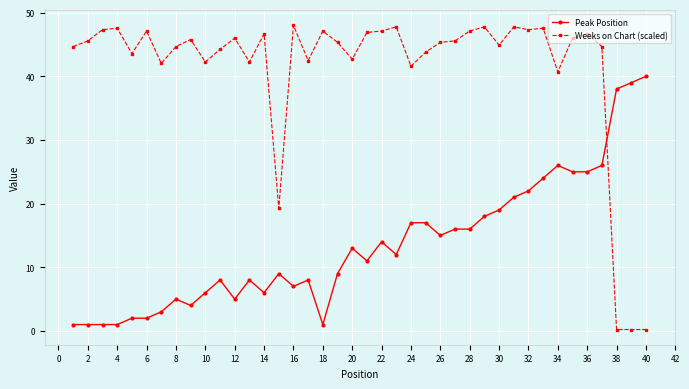

Which series has the largest range (max minus min)?

Weeks on Chart (scaled)